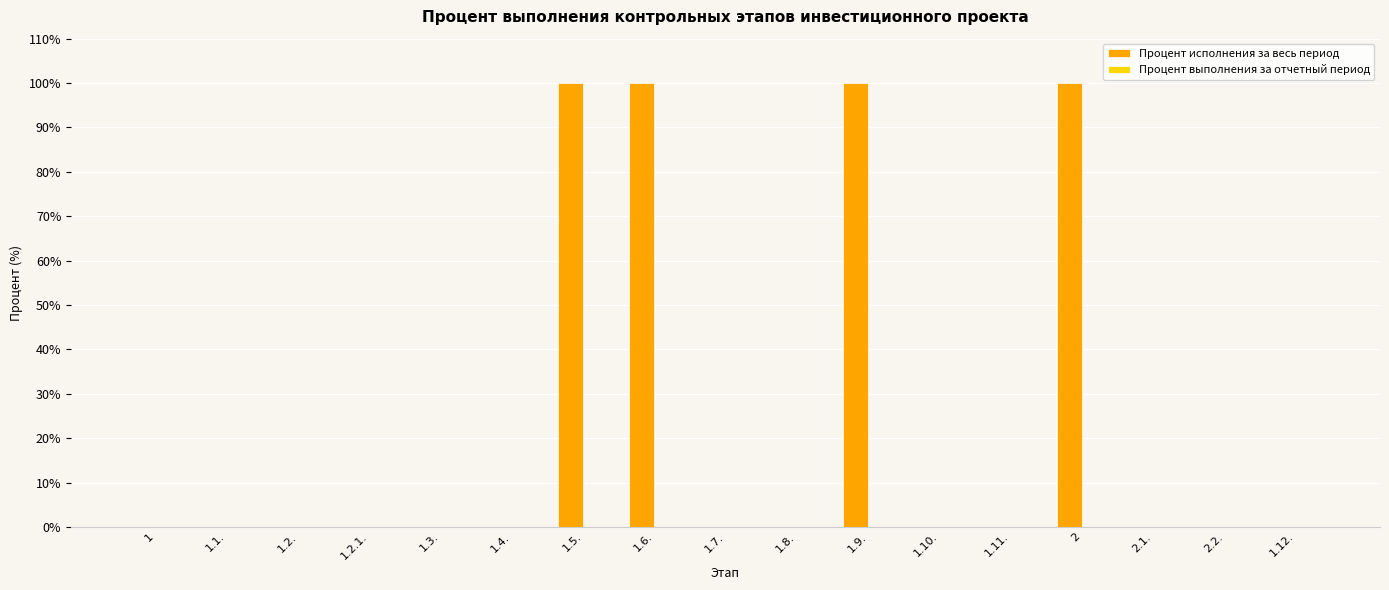

How many series are shown in this chart?

1